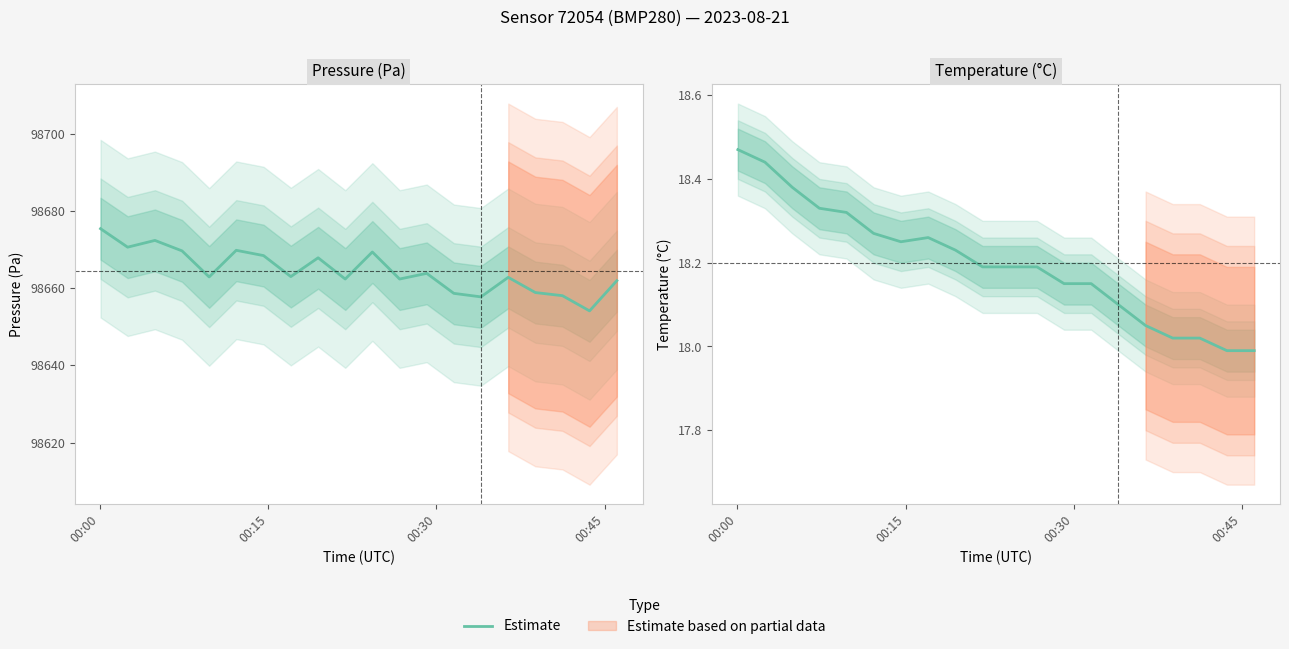

What is the greatest value displayed?

98675.4